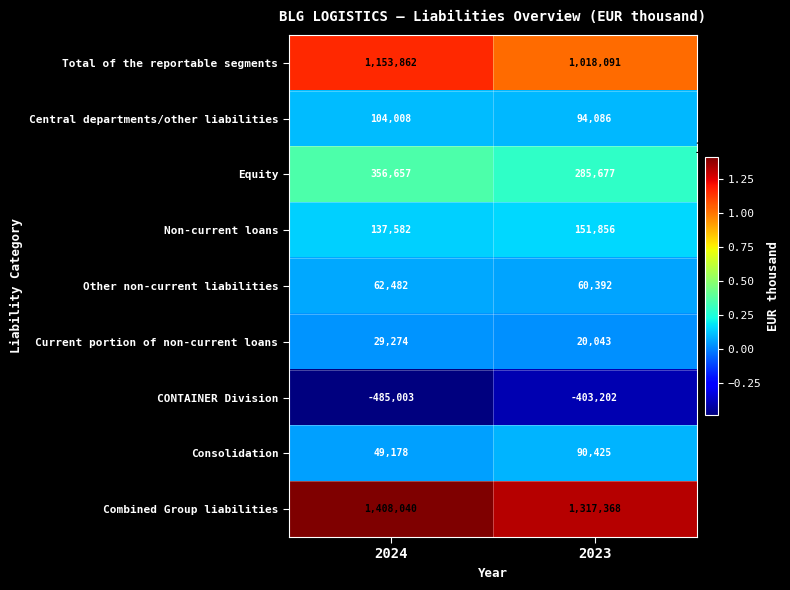

Rank the series at 2024 from lowest to highest value.

CONTAINER Division, Current portion of non-current loans, Consolidation, Other non-current liabilities, Central departments/other liabilities, Non-current loans, Equity, Total of the reportable segments, Combined Group liabilities